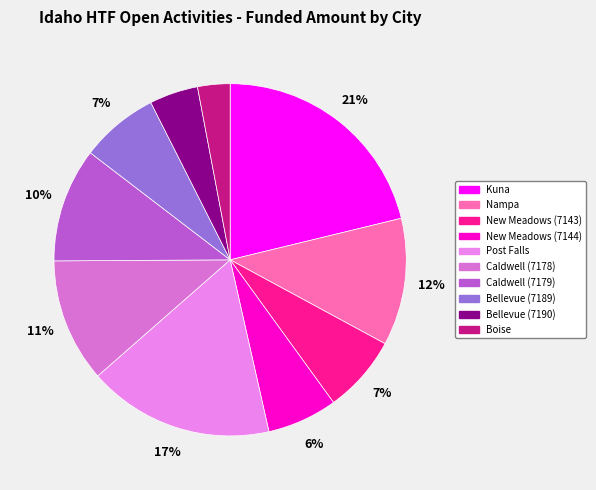

Which category has the biggest portion of the pie?

Kuna